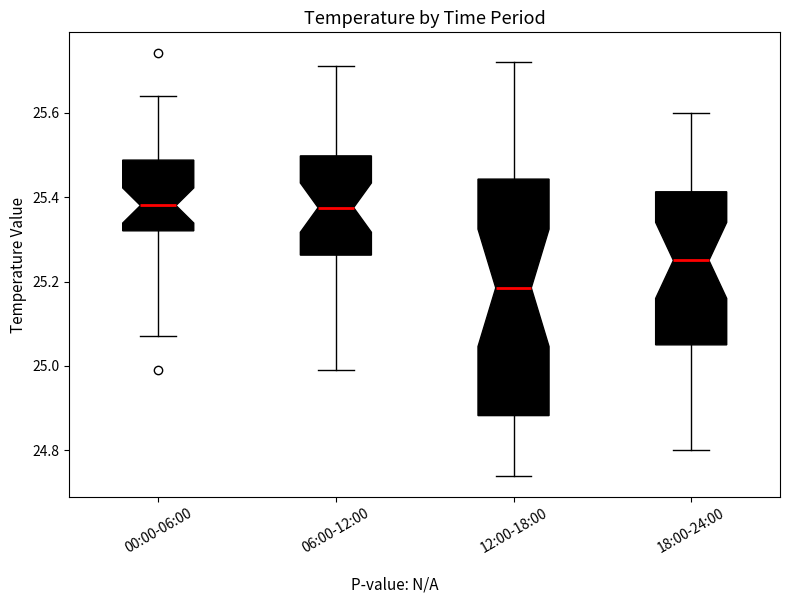

Reading left to right, read every box against the y-axis: the position of its median line, the range the box covers, and the ends of its whiskers. The values are not printed on the chart, so give them approximately, as read against the axis.

00:00-06:00: median 25.38, box 25.32 to 25.48, whiskers 25.08 to 25.64
06:00-12:00: median 25.38, box 25.26 to 25.50, whiskers 25.00 to 25.72
12:00-18:00: median 25.18, box 24.88 to 25.44, whiskers 24.74 to 25.72
18:00-24:00: median 25.26, box 25.06 to 25.42, whiskers 24.80 to 25.60